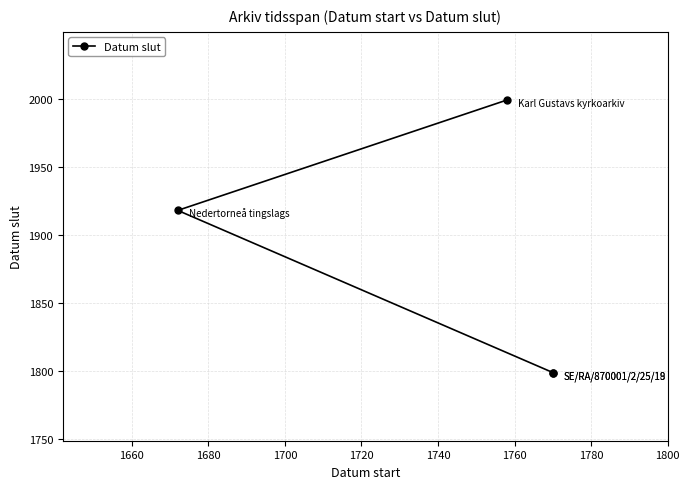

What is the value of the 3rd point from the left?

1799